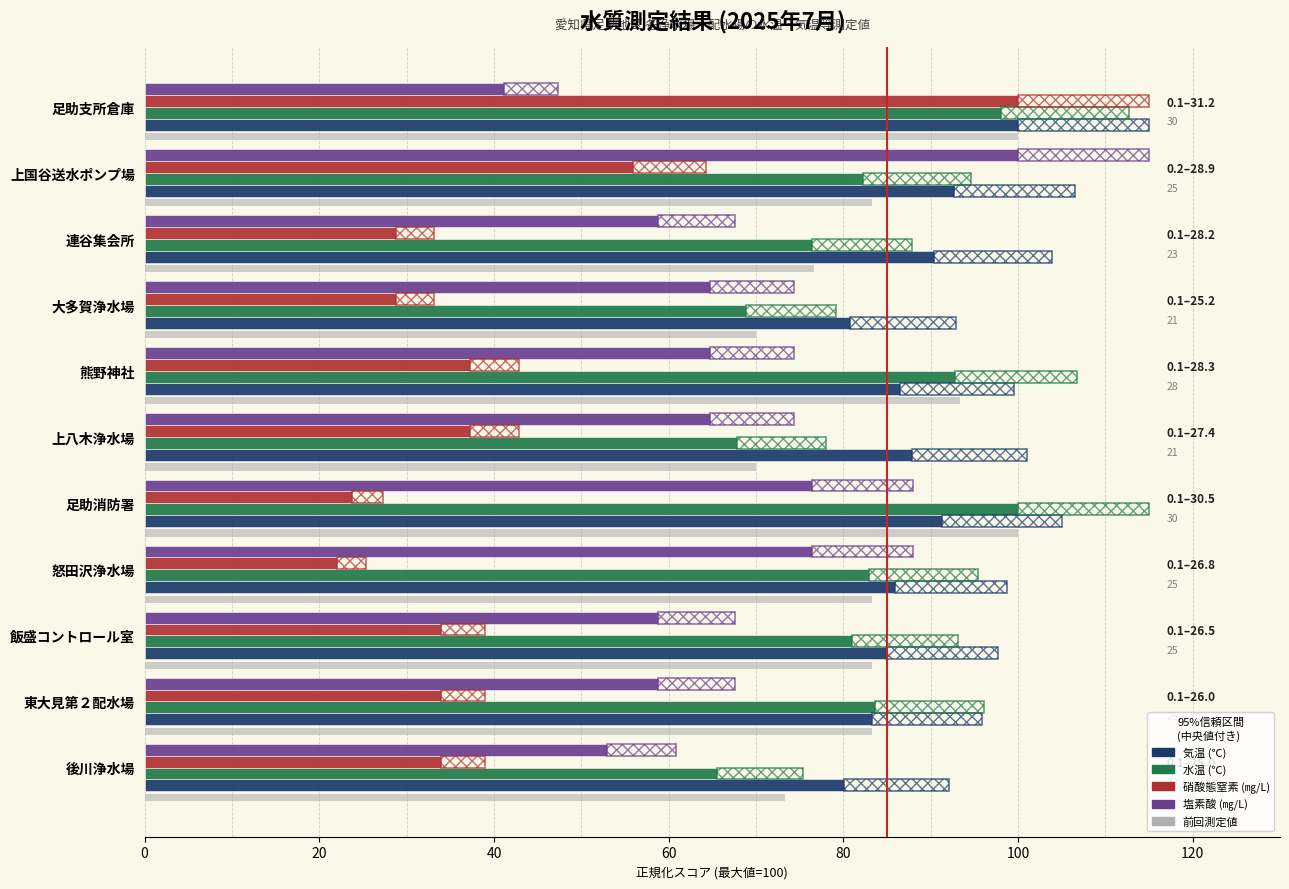

The 水温 (℃) series shows 98.0 at 足助支所倉庫. True or false?

True